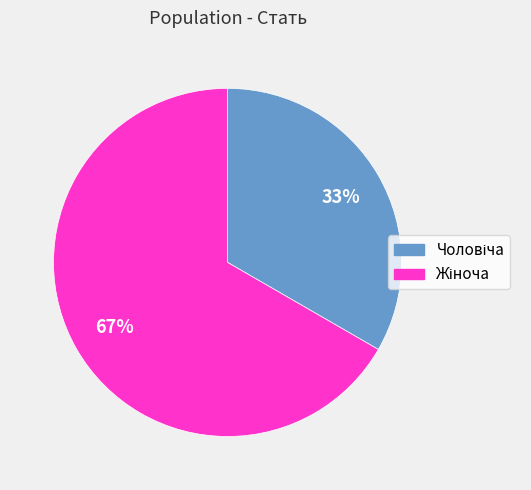

To the nearest percent, what is the average slice percentage?

50%